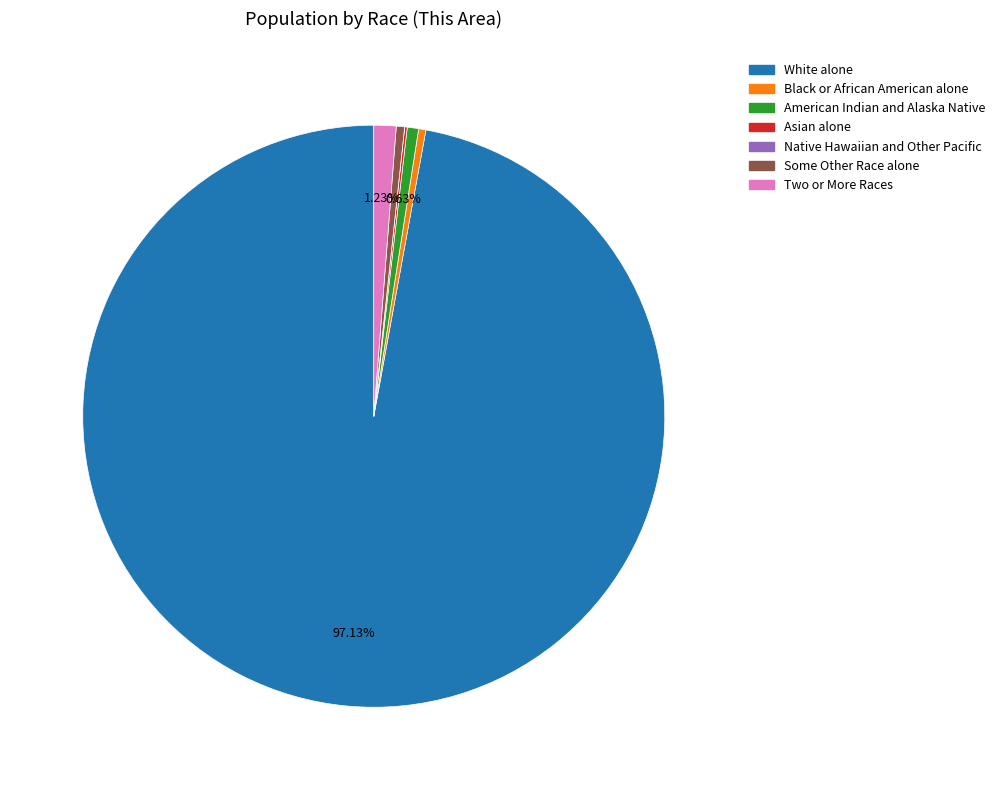

Is it true that American Indian and Alaska Native is 11% of the pie?

False